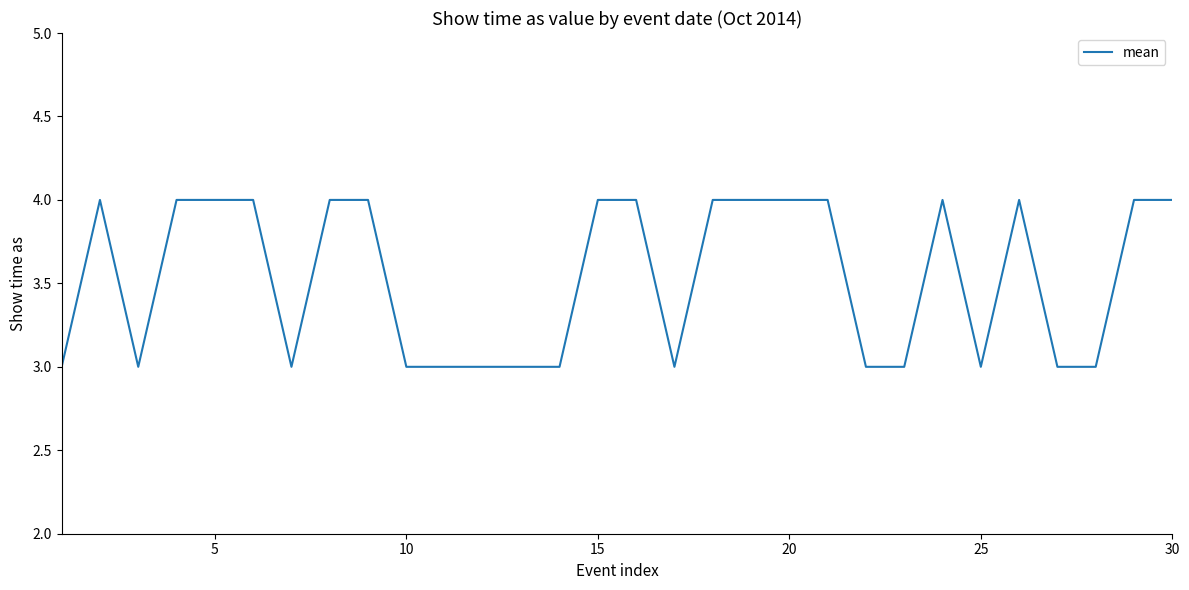

Reading left to right, what are all the values shown in this chart?

3	4	3	4	4	4	3	4	4	3	3	3	3	3	4	4	3	4	4	4	4	3	3	4	3	4	3	3	4	4